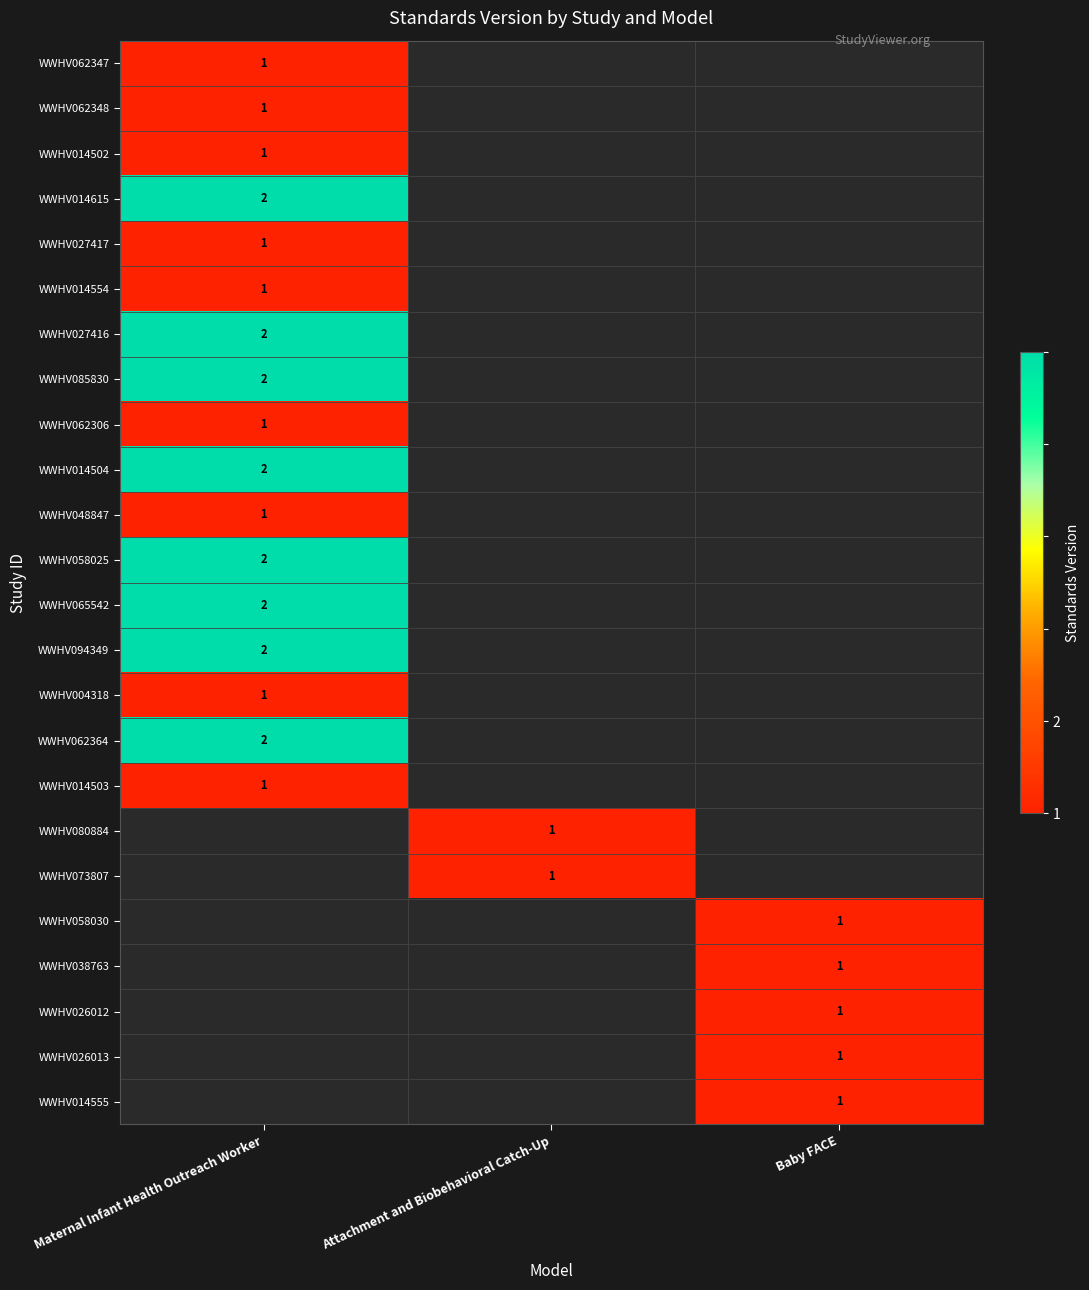

True or false: WWHV058025 has a value of 1 at Maternal Infant Health Outreach Worker.

False